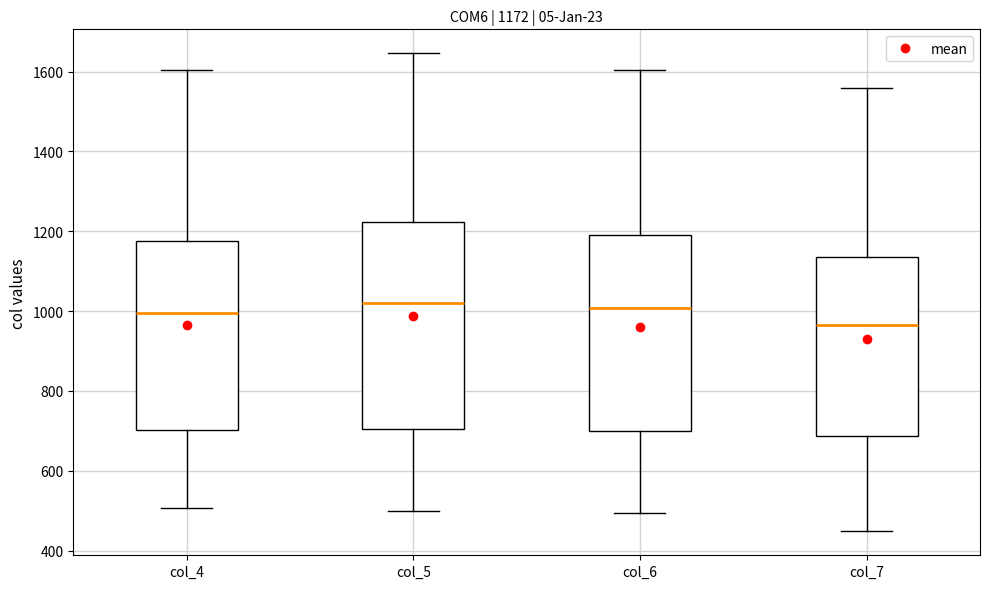

Which box's median line is the lowest?

col_7